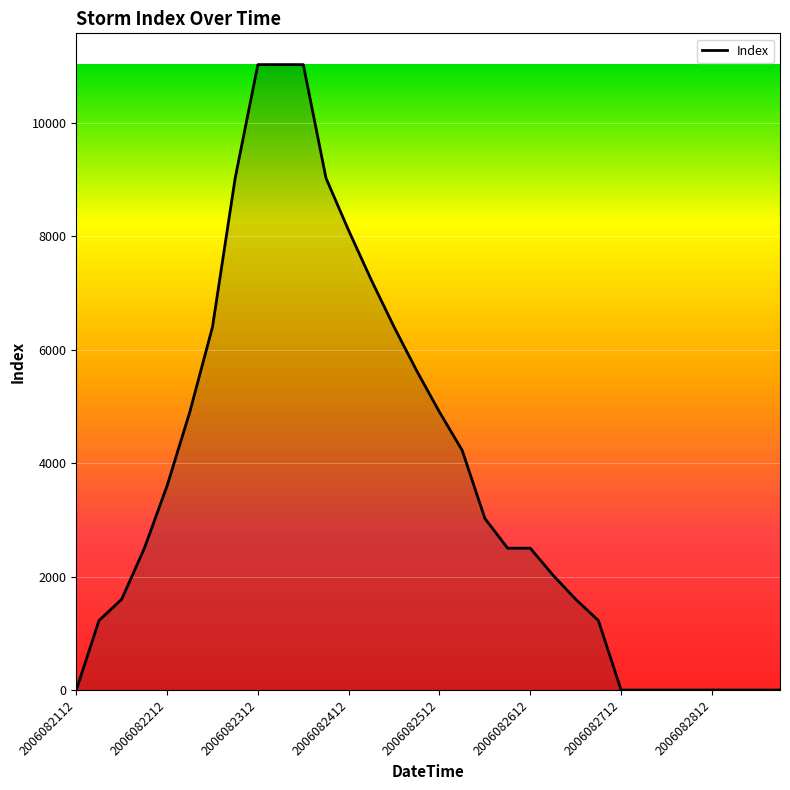

Does the chart have visible grid lines?

Yes